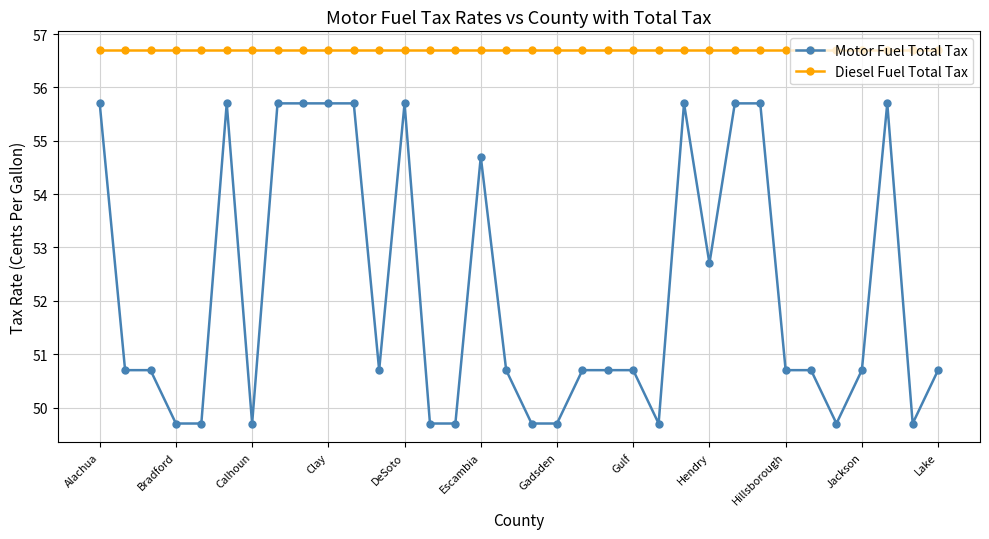

True or false: Motor Fuel Total Tax and Diesel Fuel Total Tax intersect in this chart.

False